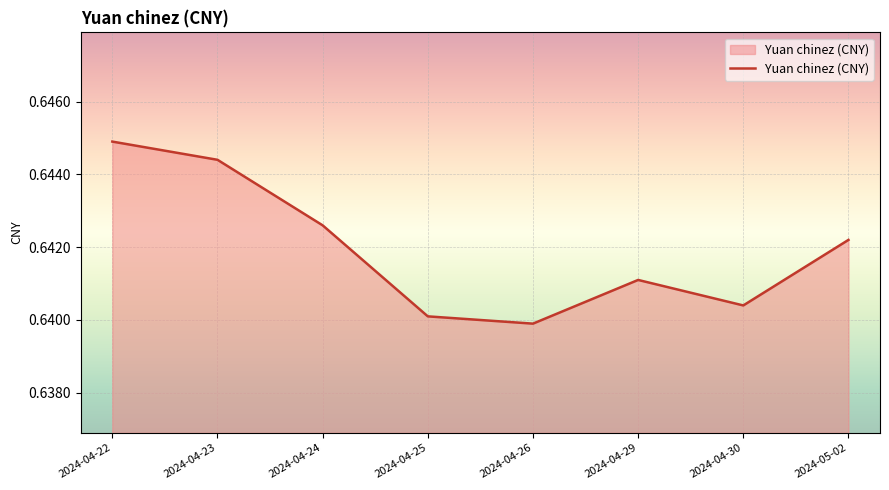

Which label corresponds to the largest value in the chart?

2024-04-22